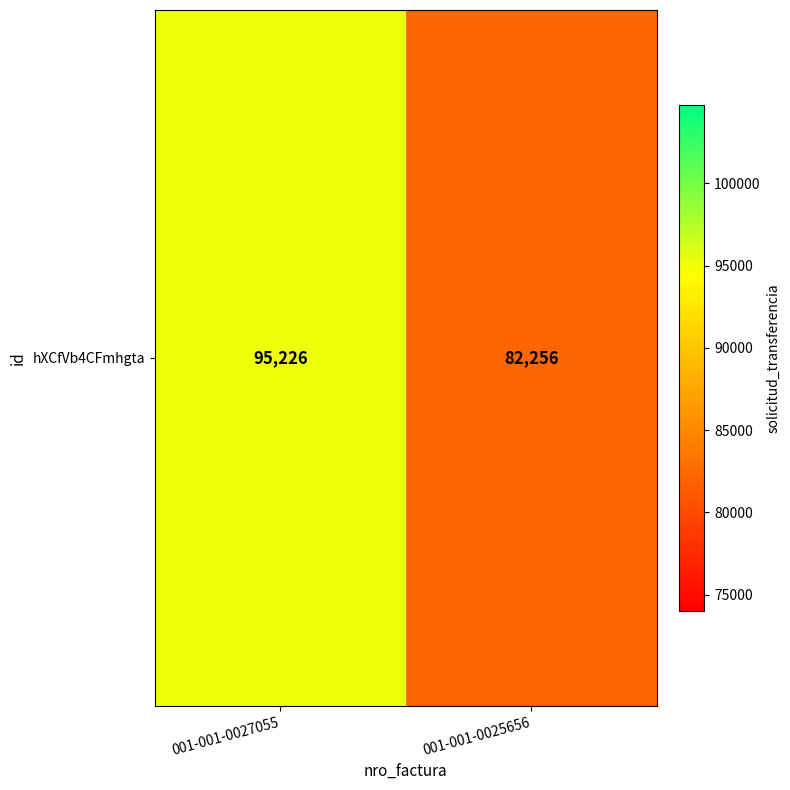

How many series are shown in this chart?

1